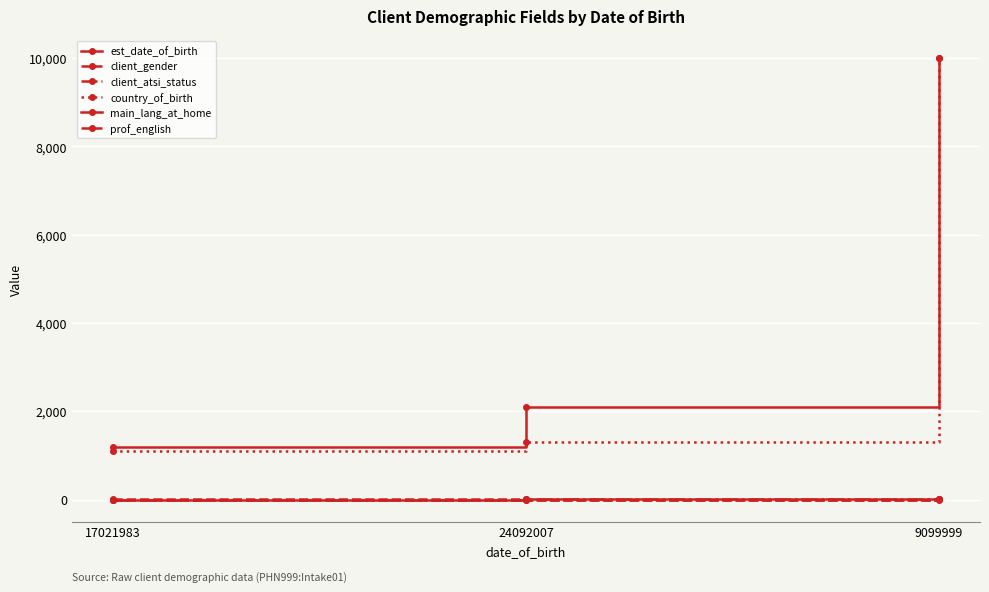

How many lines are shown in the chart?

6